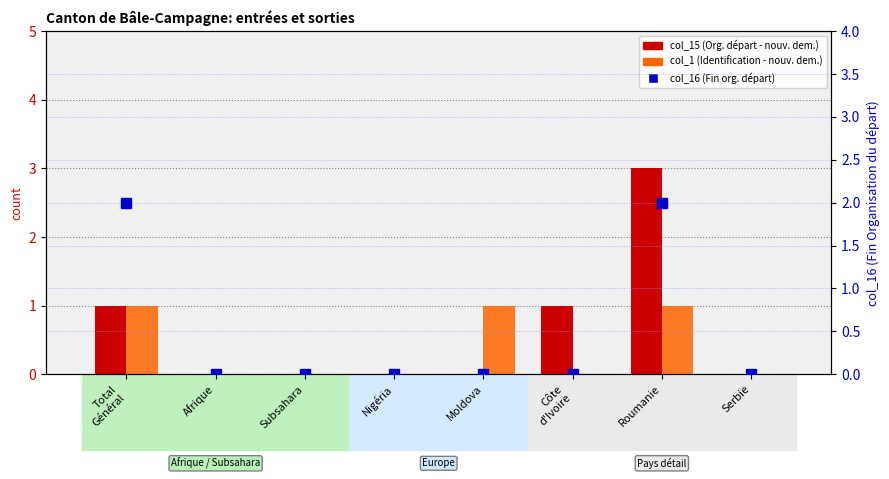

What are all the series names shown in the legend?

col_15 (Org. départ - nouvelles dem.), col_1 (Identification - nouvelles dem.), col_16 (Fin org. départ)